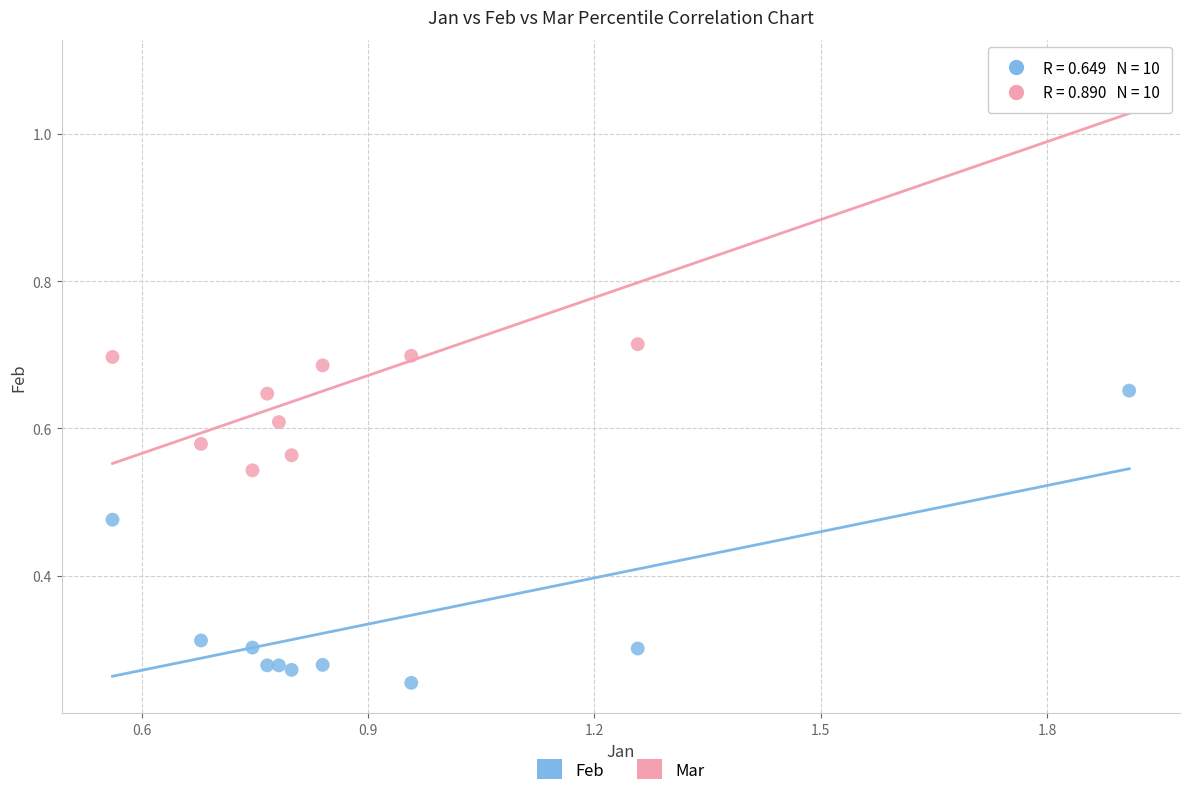

Which series has the largest Y range (max minus min)?

Mar